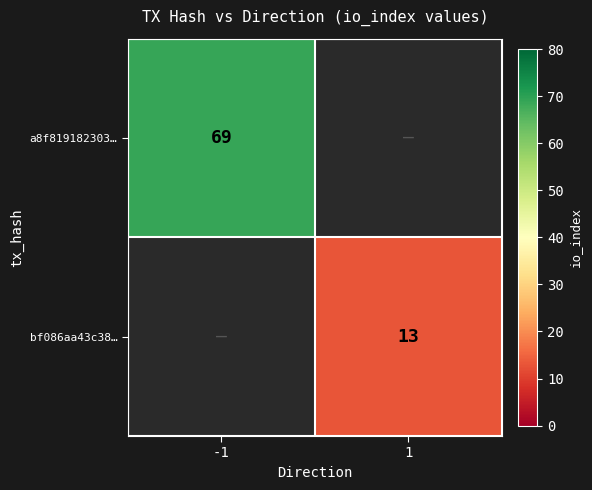

Is the value of bf086aa43c38… at 1 greater than the value of a8f819182303… at -1?

No